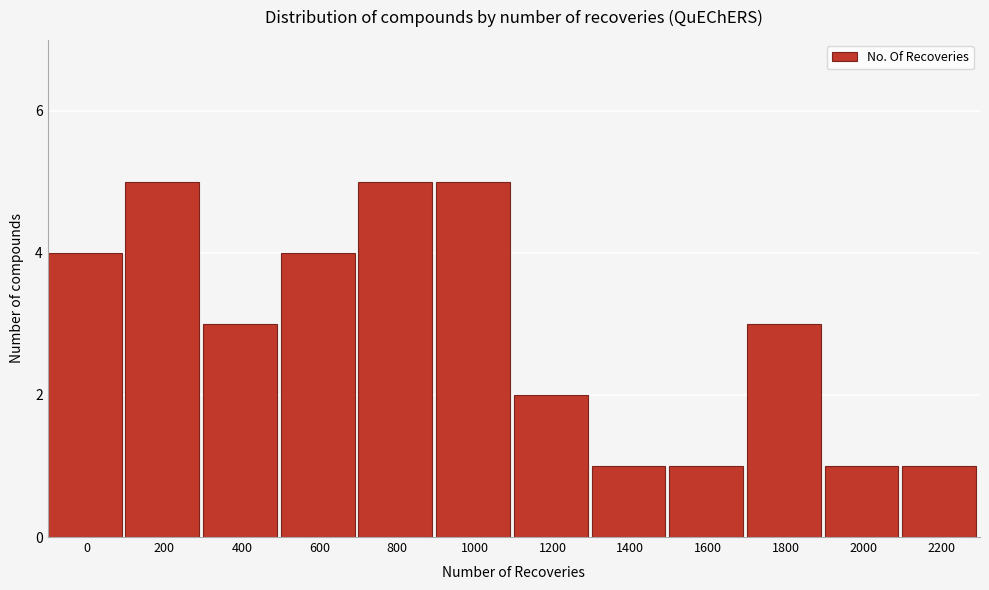

Reading right to left, list all the values displayed in this chart.

1	1	3	1	1	2	5	5	4	3	5	4